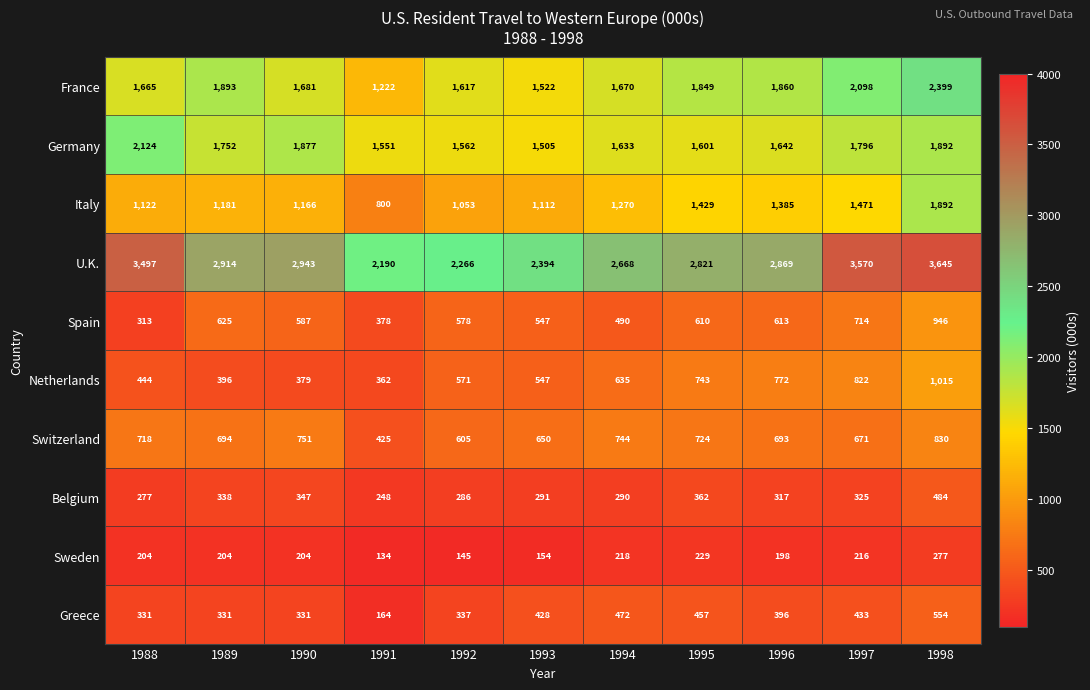

How many values in the Belgium series are below 317?

5